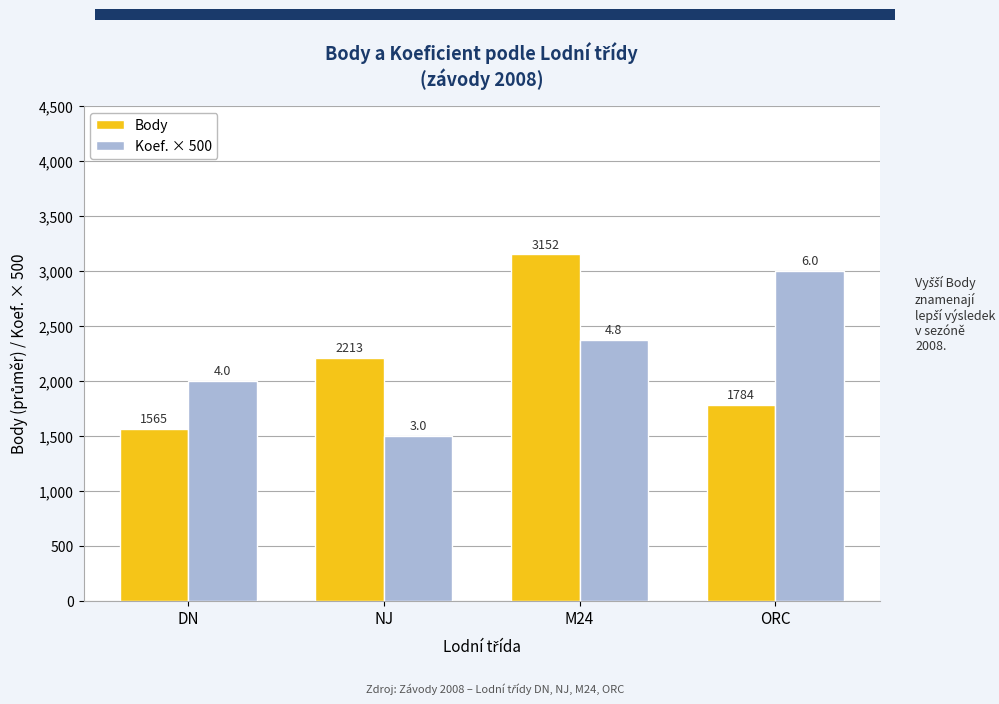

True or false: Koef. × 500 has a value of 1500 at NJ.

True